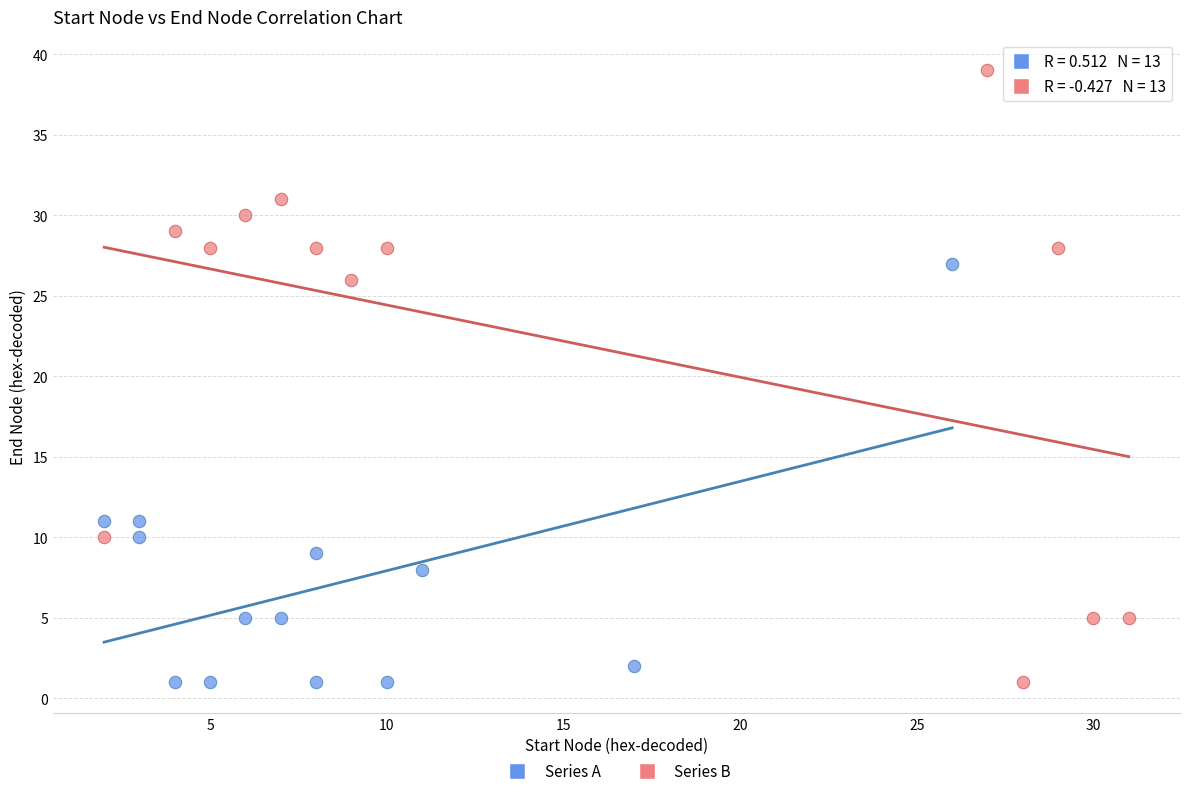

Which series contains the highest Y value?

Series B